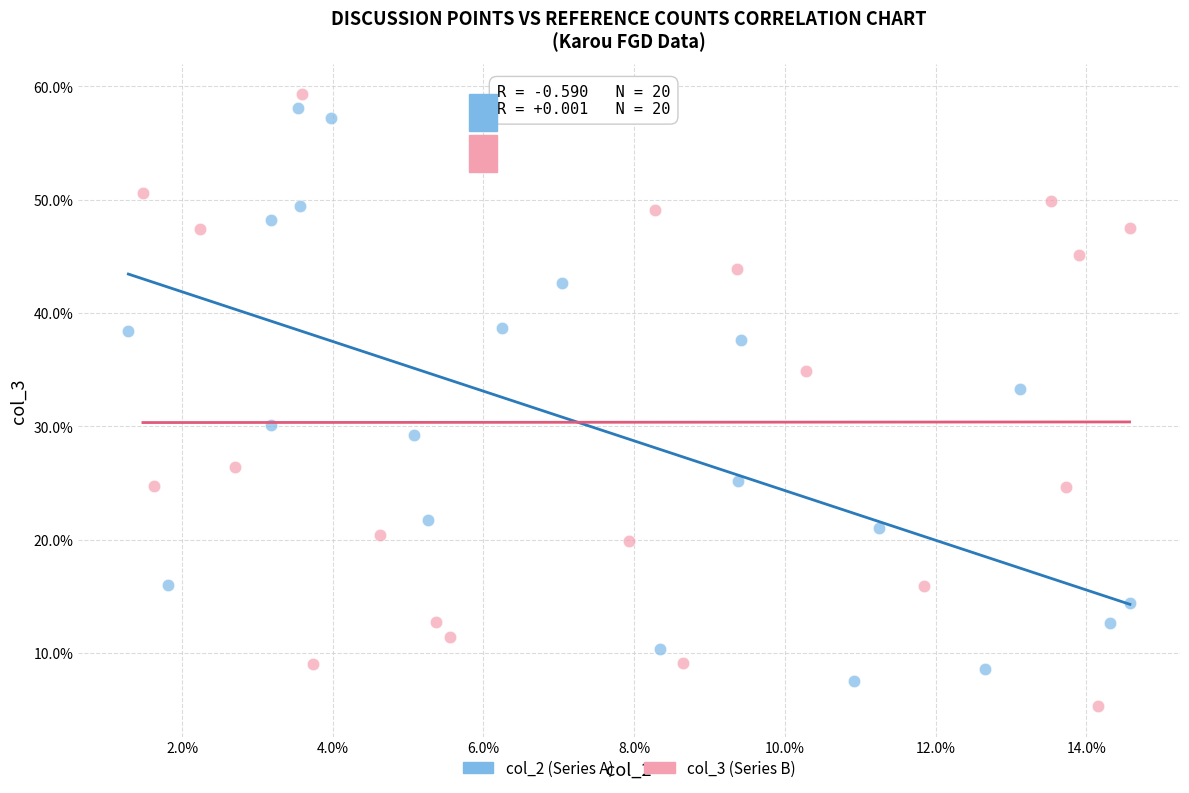

Which series reaches the maximum Y coordinate?

col_3 (Series B)